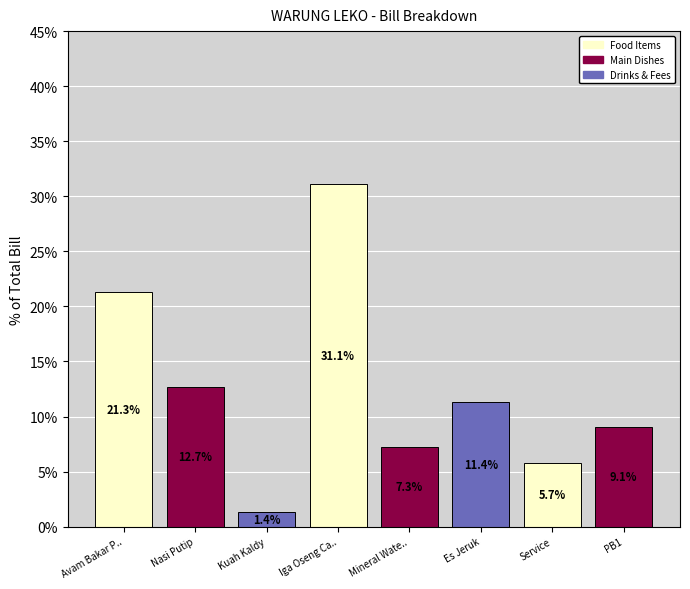

How many bars are there in total?

8